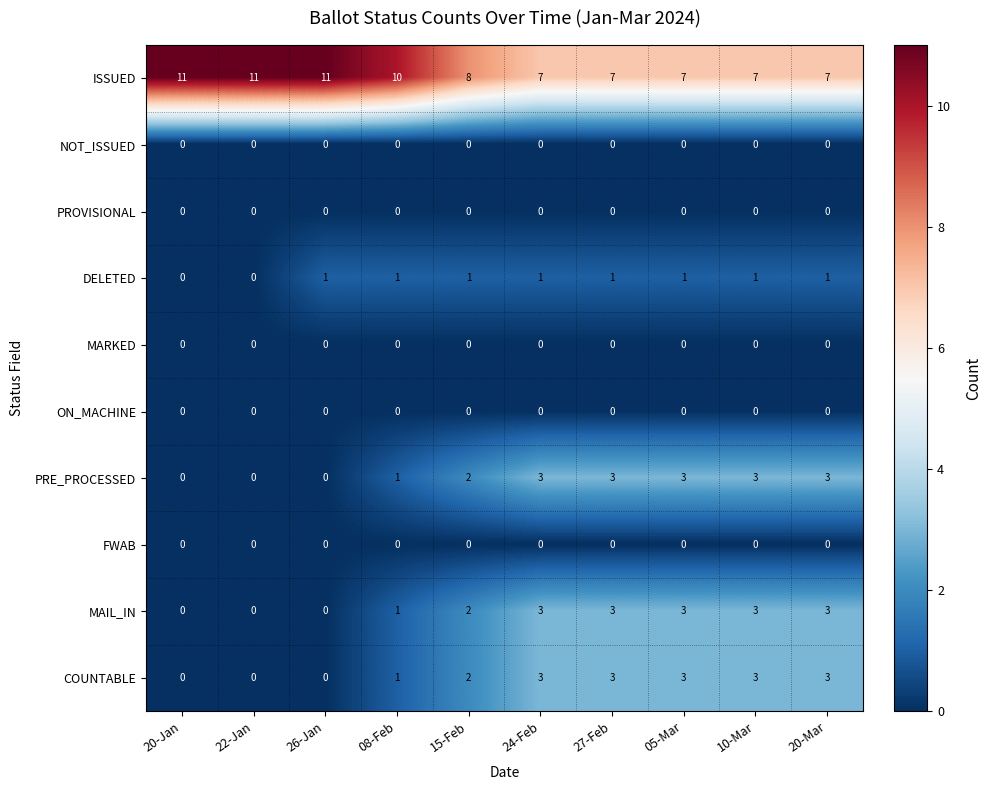

At how many categories does at least one series exceed 0?

10